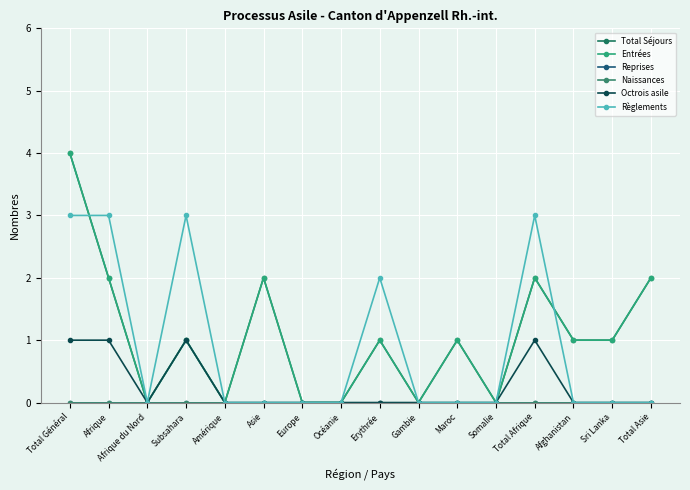

The Total Séjours series shows -2 at Europe. True or false?

False